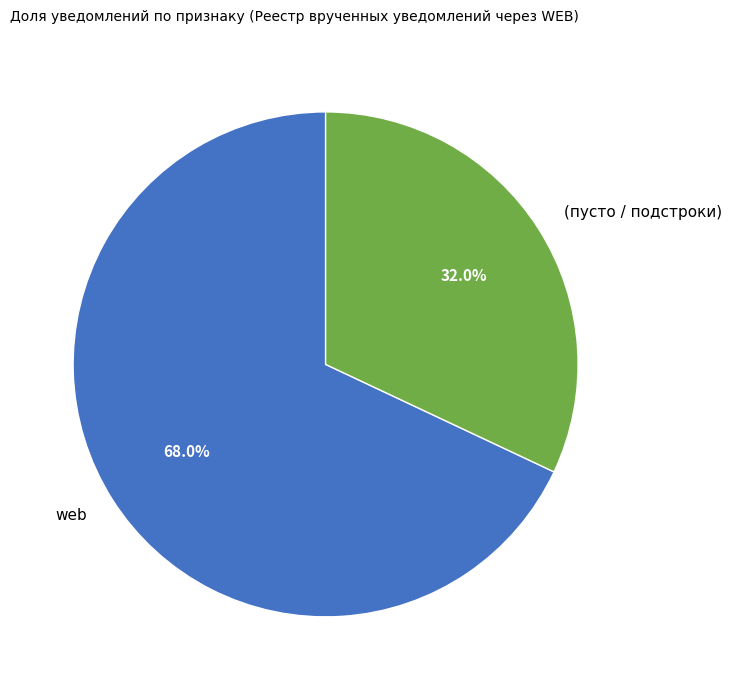

What is the smallest slice in the pie chart?

(пусто / подстроки)